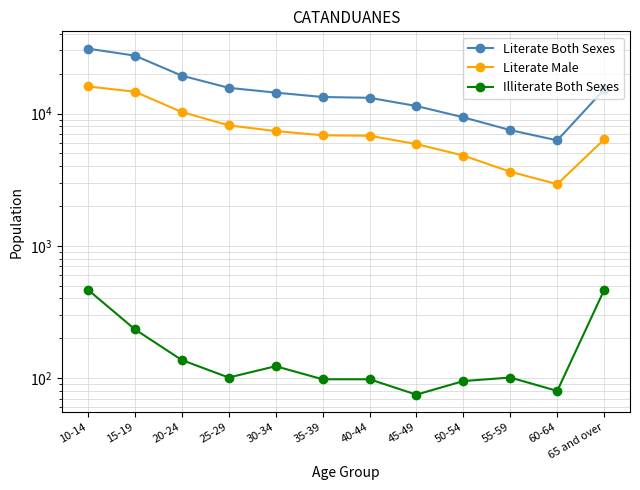

What is the total value across all series at 45-49?

17358